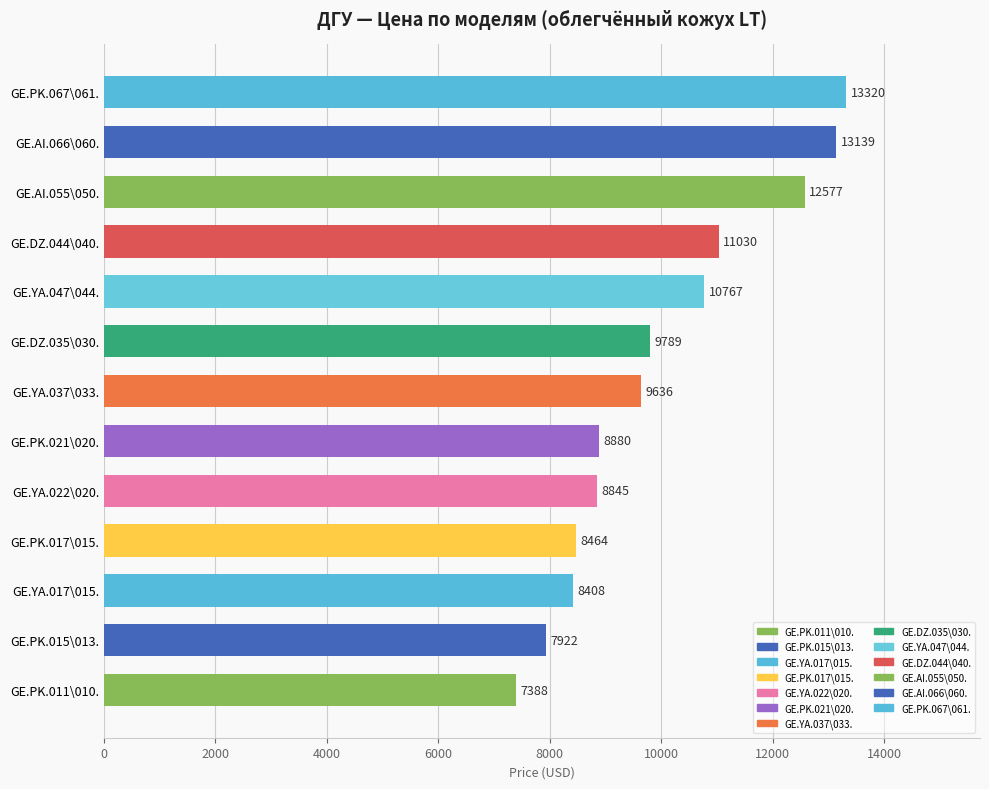

How many values are below 9636?

6